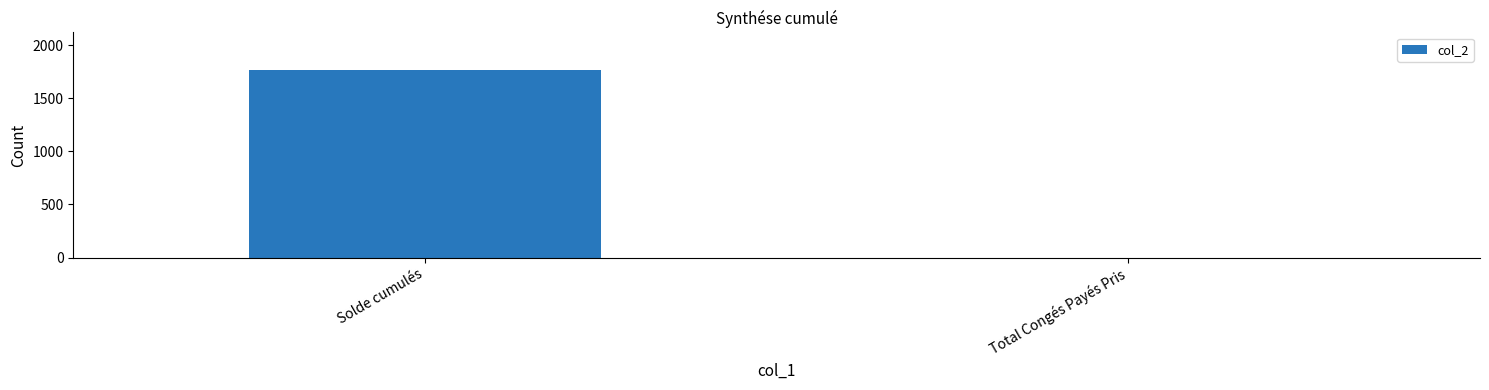

What is the maximum value shown in the chart?

1767.9